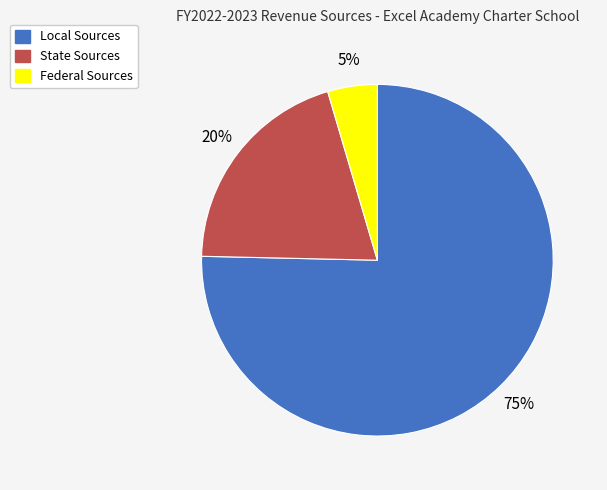

What is the largest slice in the pie chart?

Local Sources